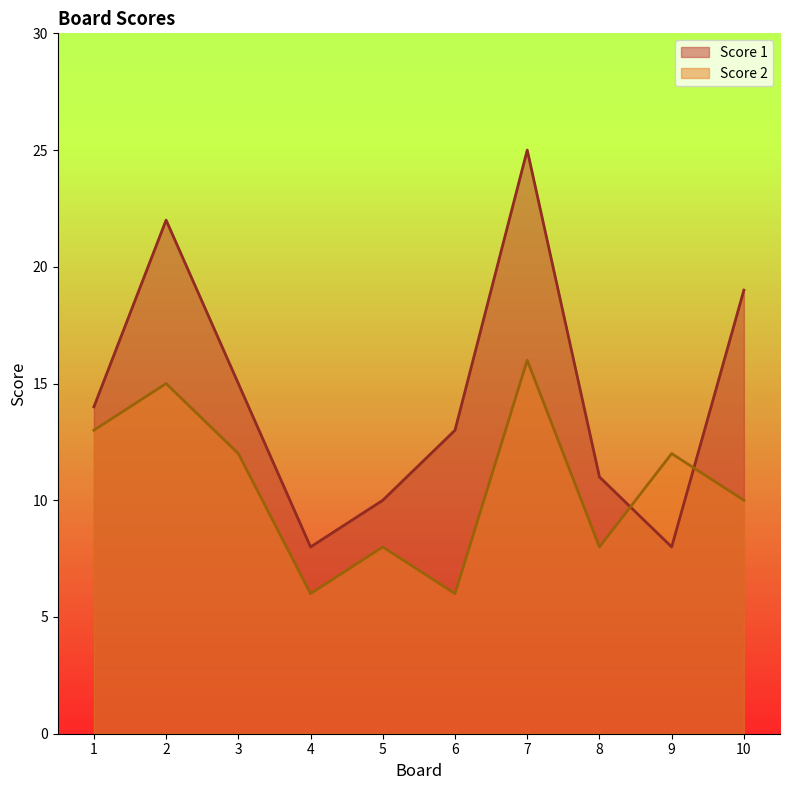

In Score 2, how many points are higher than both neighbors (excluding endpoints)?

4